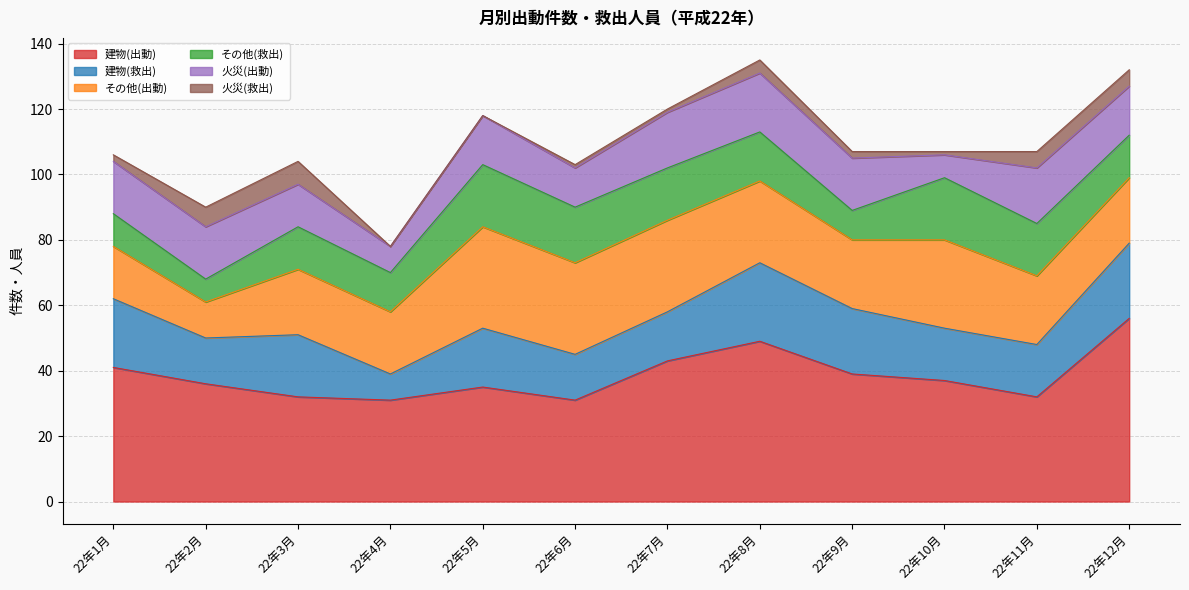

Reading left to right, transcribe all the data shown in this chart.

建物(出動): 22年1月=41	22年2月=36	22年3月=32	22年4月=31	22年5月=35	22年6月=31	22年7月=43	22年8月=49	22年9月=39	22年10月=37	22年11月=32	22年12月=56
建物(救出): 22年1月=21	22年2月=14	22年3月=19	22年4月=8	22年5月=18	22年6月=14	22年7月=15	22年8月=24	22年9月=20	22年10月=16	22年11月=16	22年12月=23
その他(出動): 22年1月=16	22年2月=11	22年3月=20	22年4月=19	22年5月=31	22年6月=28	22年7月=28	22年8月=25	22年9月=21	22年10月=27	22年11月=21	22年12月=20
その他(救出): 22年1月=10	22年2月=7	22年3月=13	22年4月=12	22年5月=19	22年6月=17	22年7月=16	22年8月=15	22年9月=9	22年10月=19	22年11月=16	22年12月=13
火災(出動): 22年1月=16	22年2月=16	22年3月=13	22年4月=8	22年5月=15	22年6月=12	22年7月=17	22年8月=18	22年9月=16	22年10月=7	22年11月=17	22年12月=15
火災(救出): 22年1月=2	22年2月=6	22年3月=7	22年4月=0	22年5月=0	22年6月=1	22年7月=1	22年8月=4	22年9月=2	22年10月=1	22年11月=5	22年12月=5